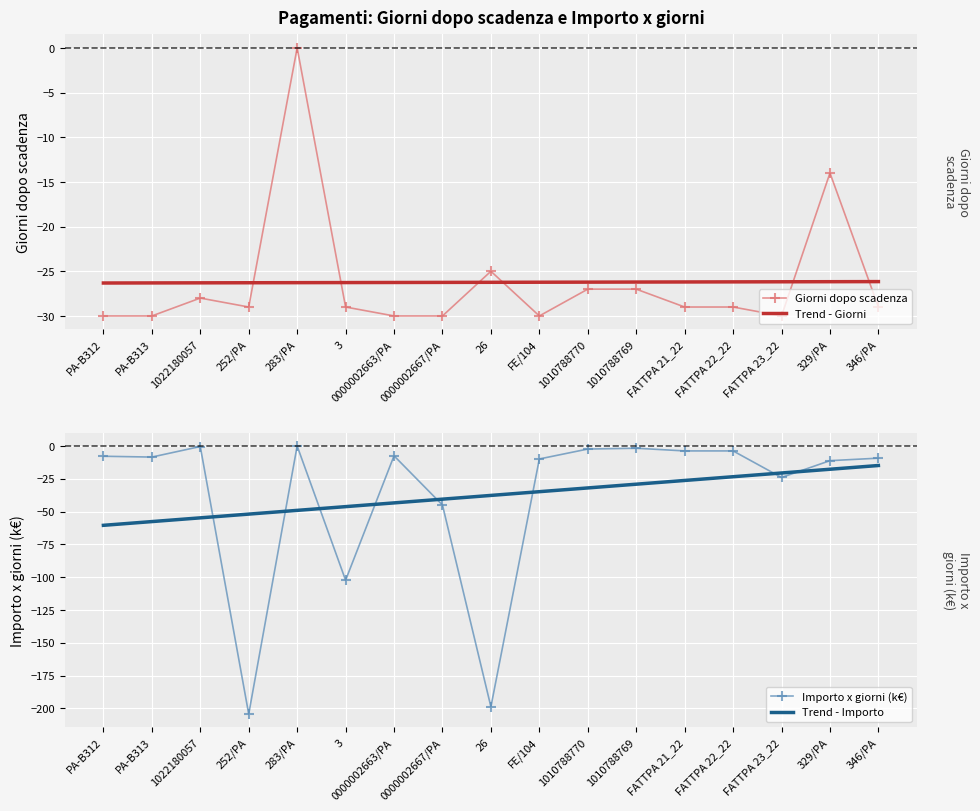

How many lines are shown in the chart?

4